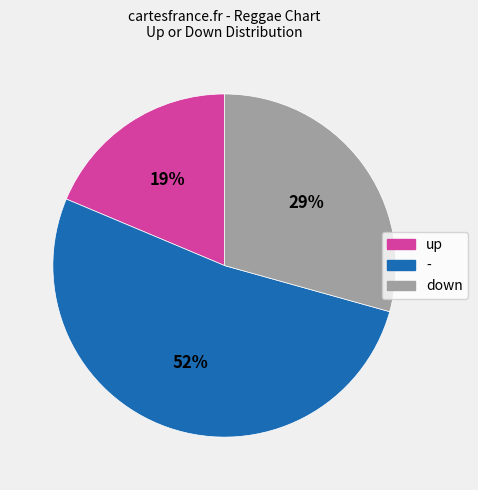

Is it true that down is 37% of the pie?

False